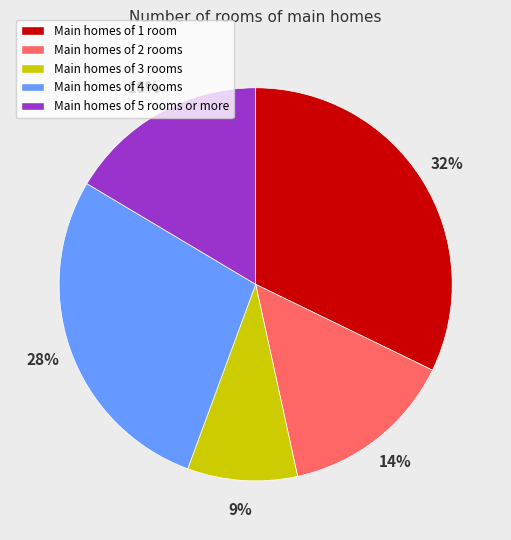

To the nearest percent, what is the average slice percentage?

20%